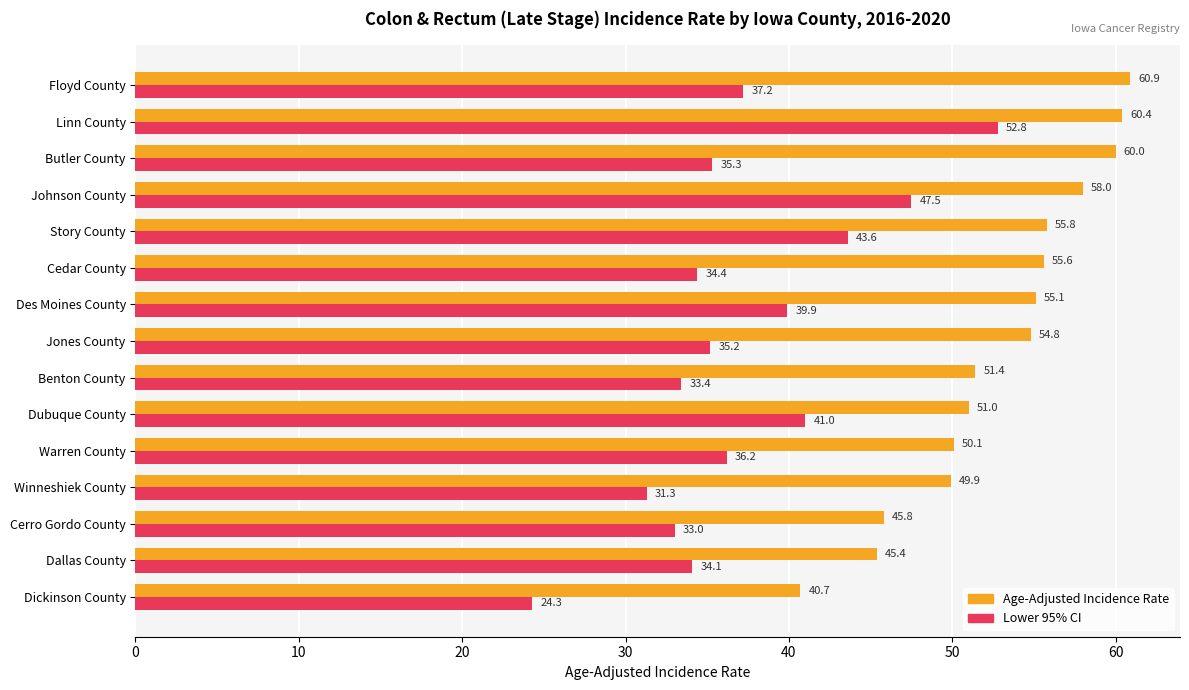

Rank the series by their maximum value, from lowest to highest.

Lower 95% CI, Age-Adjusted Incidence Rate